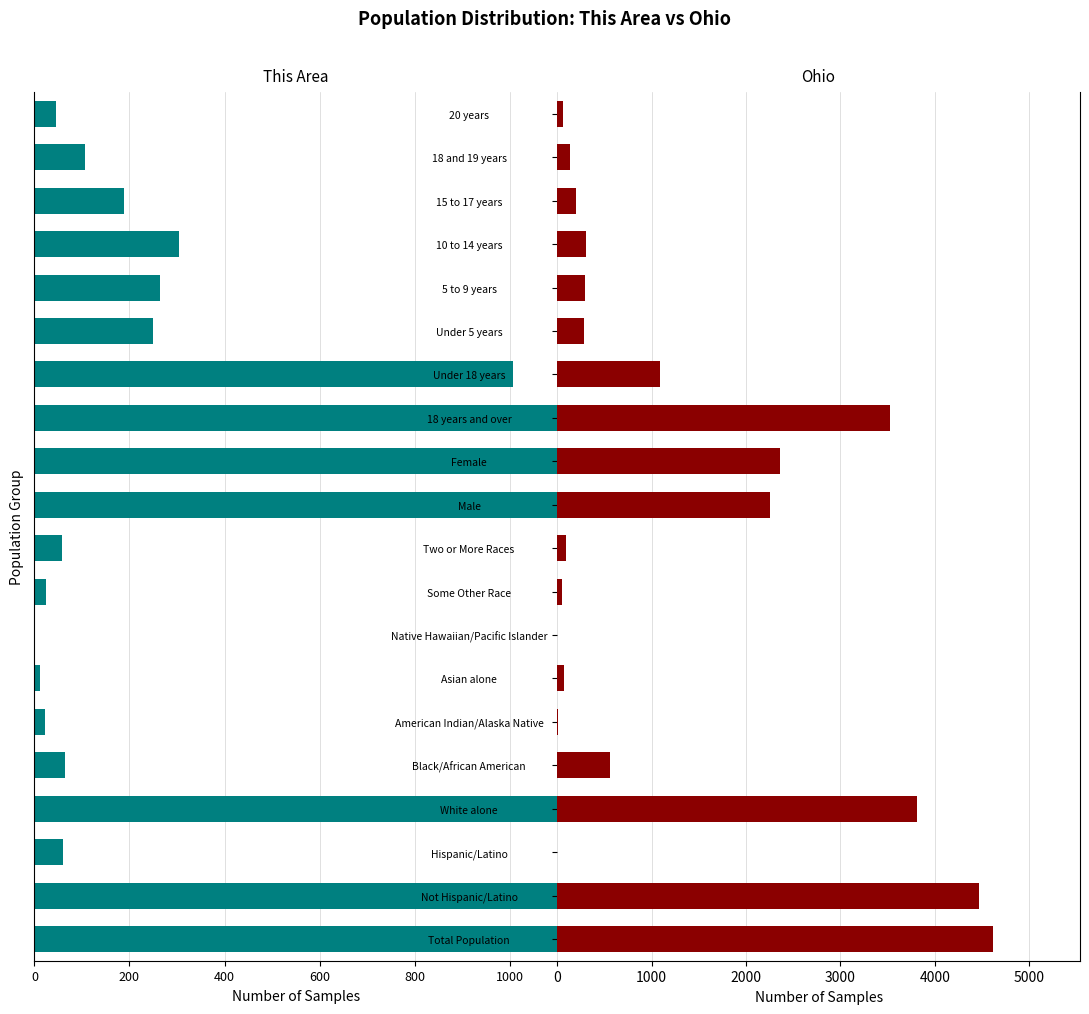

Between Black/African American and Male, which is larger?

Black/African American